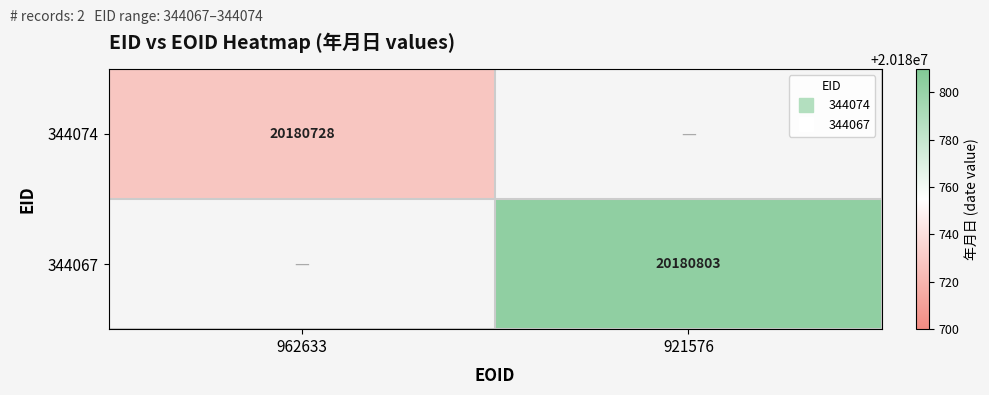

Rank the categories by 344074 value from lowest to highest.

962633, 921576